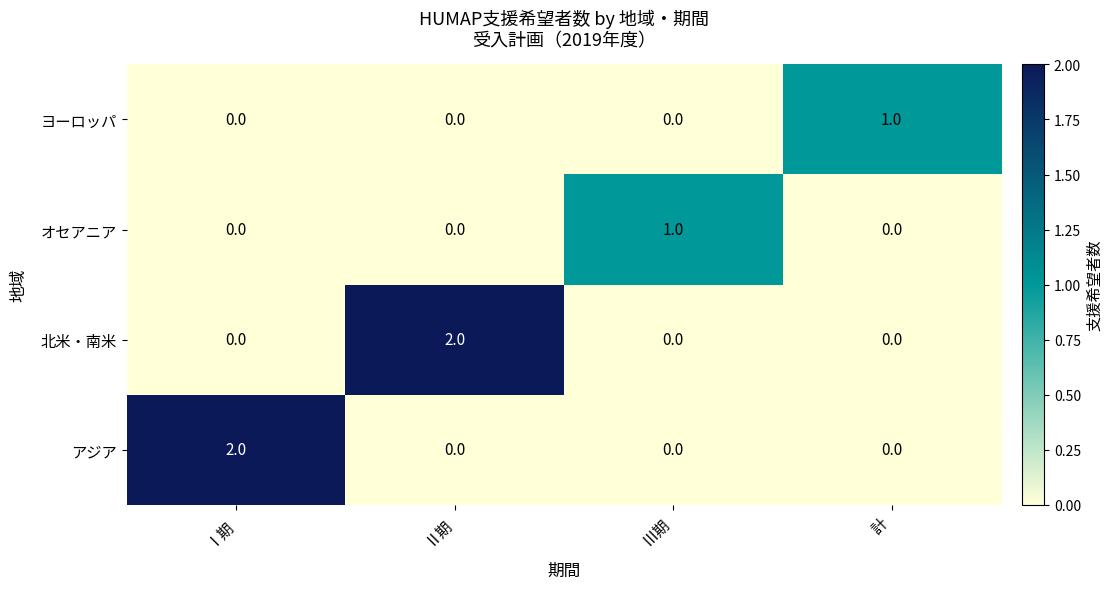

The value of 北米・南米 at Ⅲ期 is 0. True or false?

True